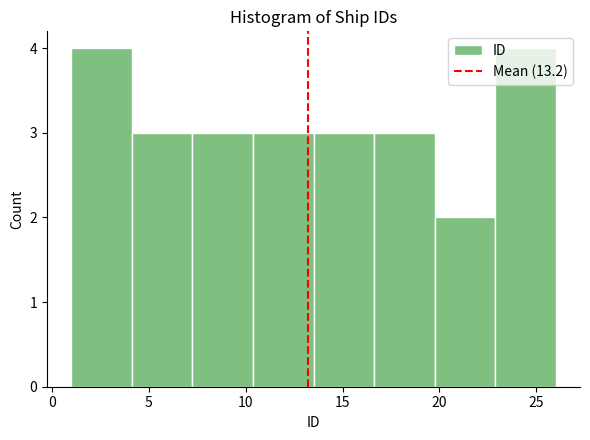

How tall is the bar that spans 16.5 to 20.0 on the x-axis? Neither the bar edges nor the heights are printed on the chart, so give them approximately, as read against the axes.

3